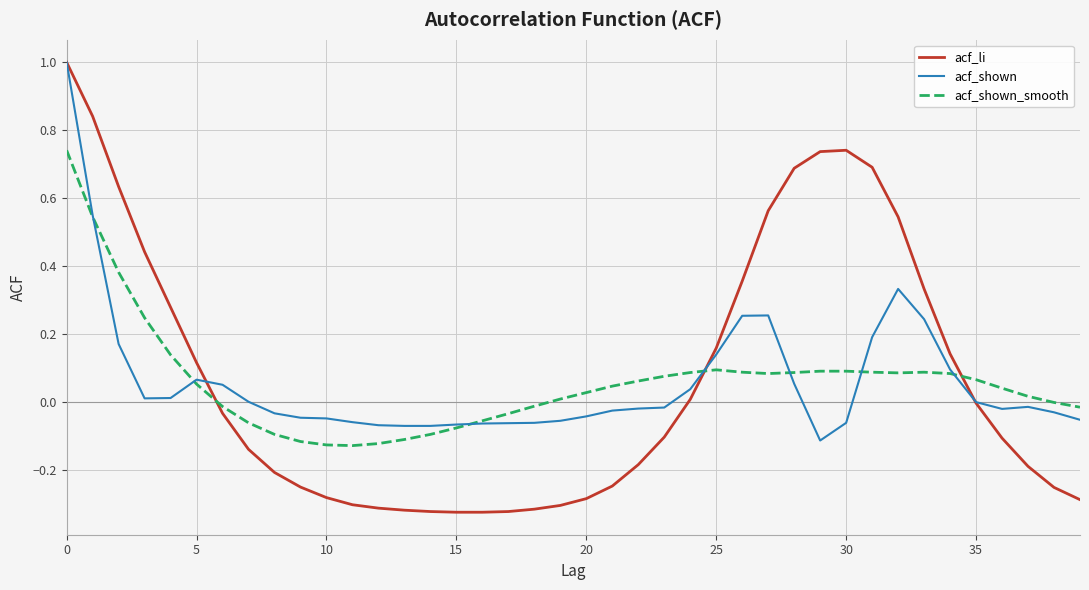

Which series has the widest spread of values?

acf_li